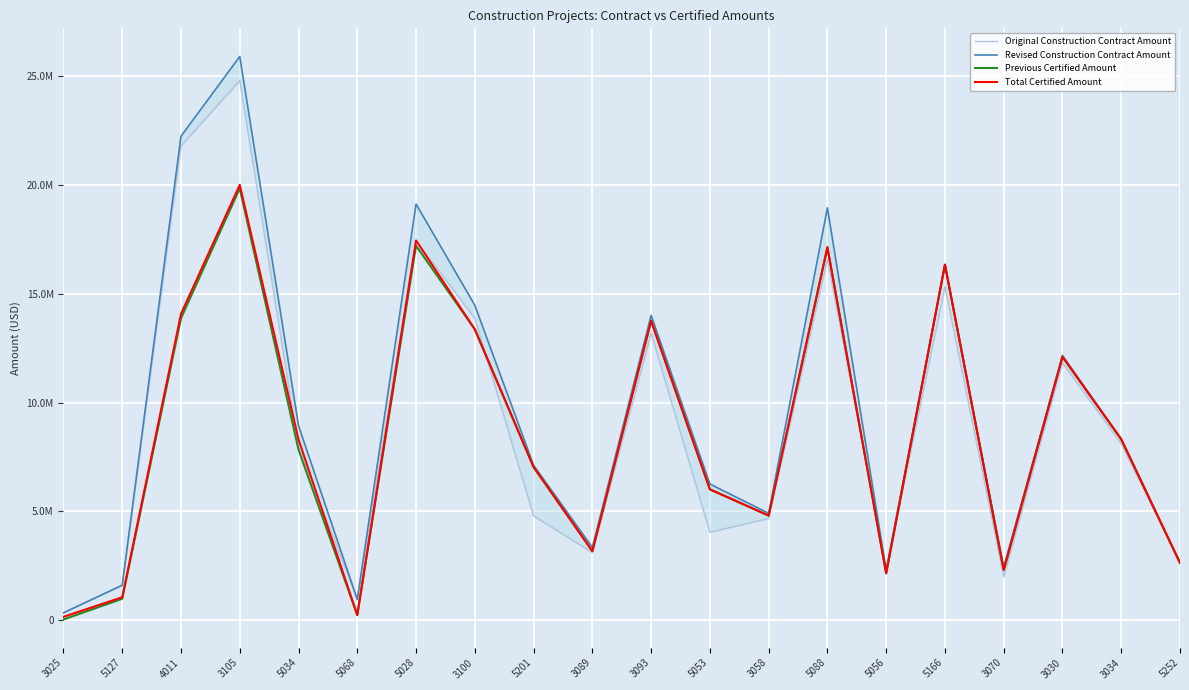

In Original Construction Contract Amount, how many points are higher than both neighbors (excluding endpoints)?

6